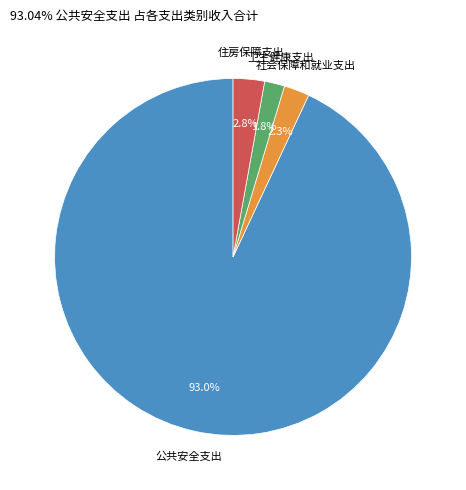

Is there a majority slice in this chart?

Yes